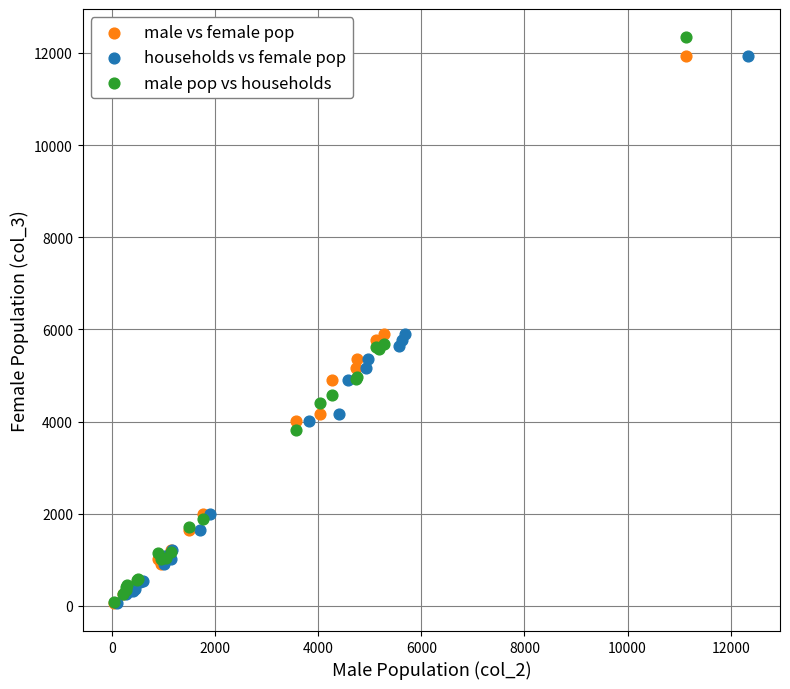

Which series has the widest spread of Y values?

male pop vs households